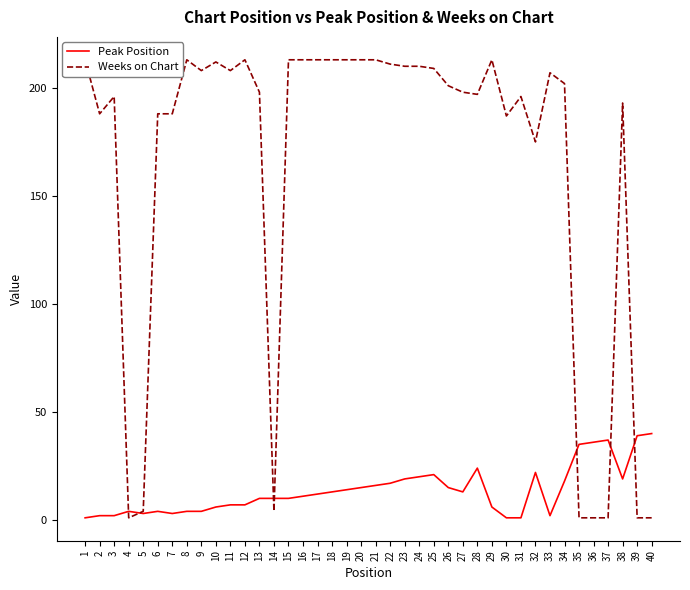

Is the value of Peak Position at 30 greater than the value of Weeks on Chart at 25?

No